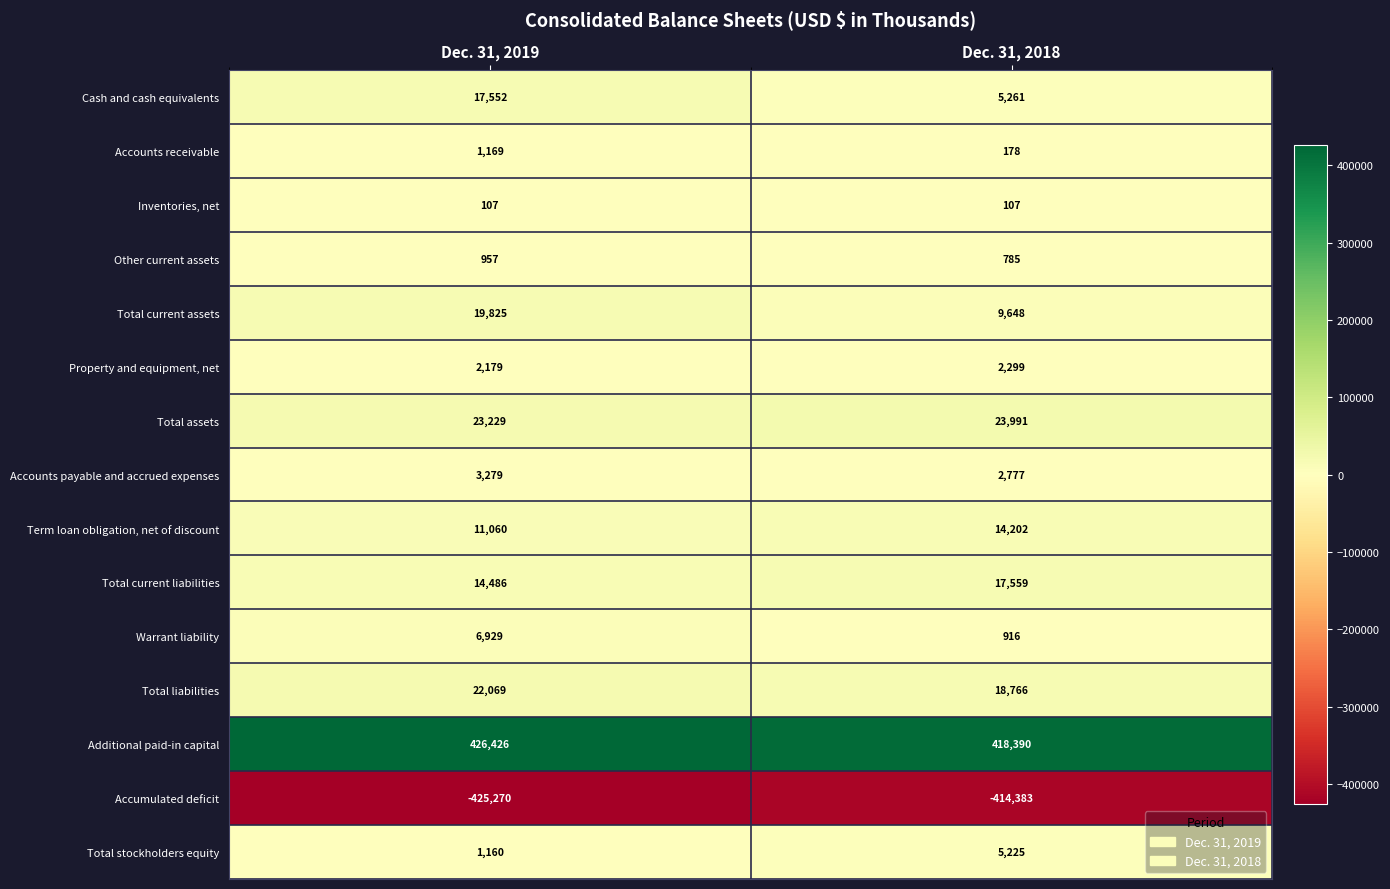

Reading right to left, list all the values displayed in this chart.

Cash and cash equivalents: 5261	17552
Accounts receivable: 178	1169
Inventories, net: 107	107
Other current assets: 785	957
Total current assets: 9648	19825
Property and equipment, net: 2299	2179
Total assets: 23991	23229
Accounts payable and accrued expenses: 2777	3279
Term loan obligation, net of discount: 14202	11060
Total current liabilities: 17559	14486
Warrant liability: 916	6929
Total liabilities: 18766	22069
Additional paid-in capital: 418390	426426
Accumulated deficit: -414383	-425270
Total stockholders equity: 5225	1160